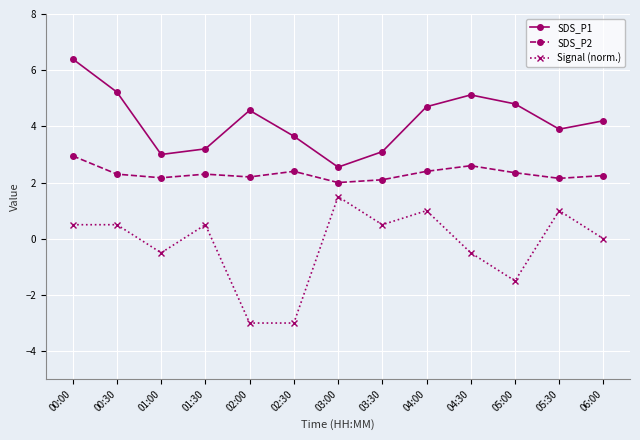

Does the chart display data point markers on the line(s)?

Yes